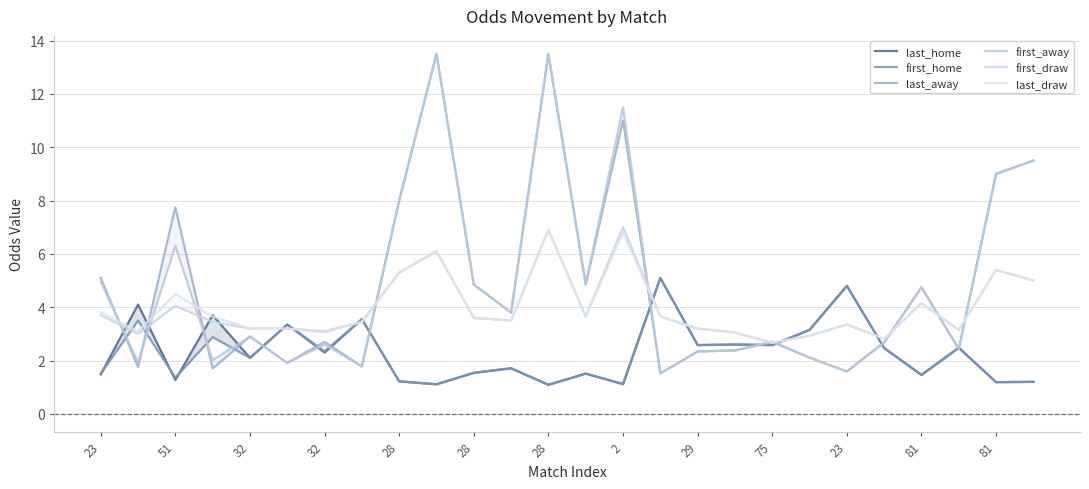

True or false: last_home and first_draw cross at least once.

True